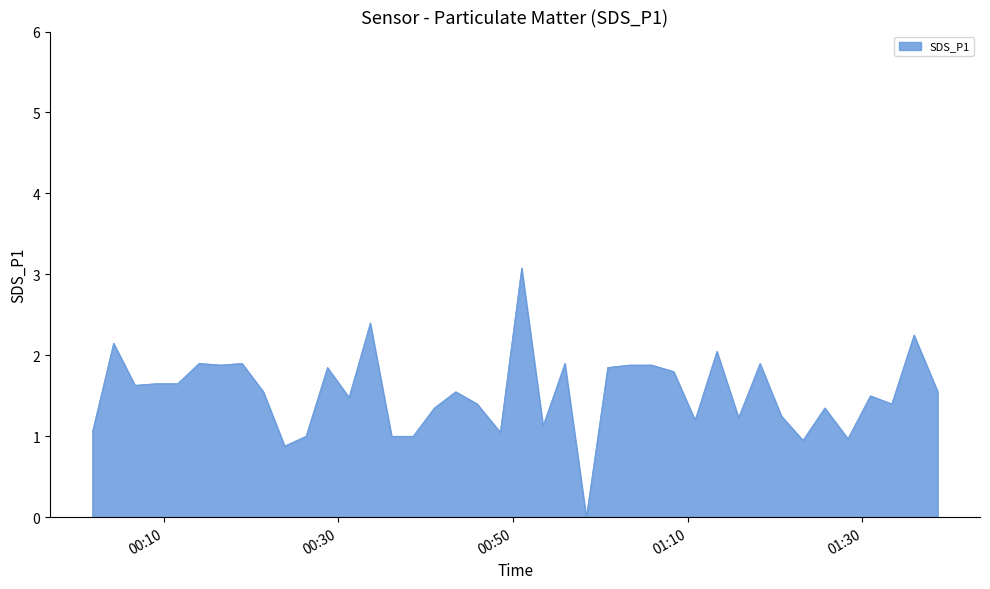

What is the maximum value shown in the chart?

3.1